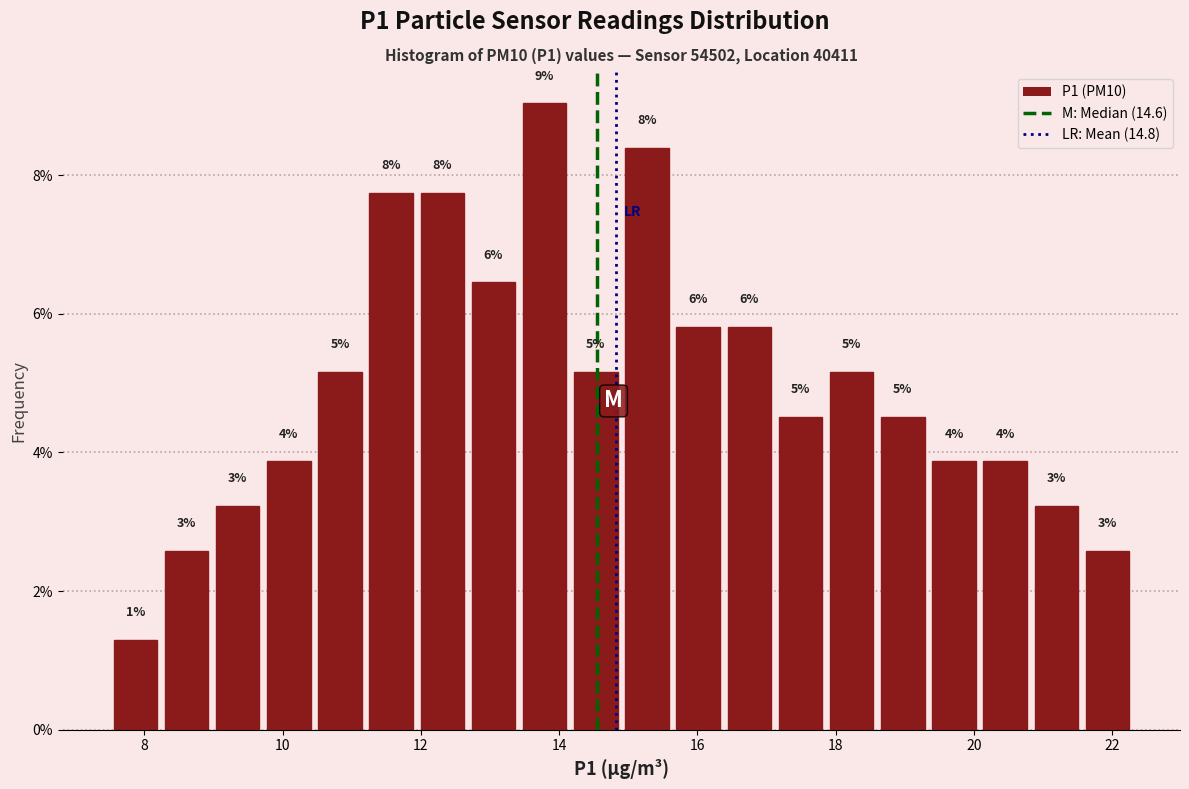

Around what value on the x-axis is the tallest bar? Give the approximate position of its centre, as read against the axis.

13.8